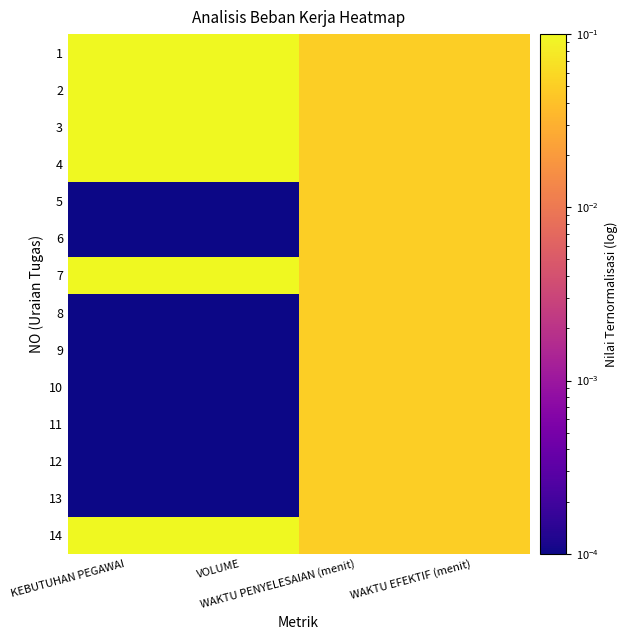

Reading right to left, transcribe all the data shown in this chart.

1: WAKTU EFEKTIF (menit)=0.1	WAKTU PENYELESAIAN (menit)=0.1	VOLUME=0.1	KEBUTUHAN PEGAWAI=0.1
2: WAKTU EFEKTIF (menit)=0.1	WAKTU PENYELESAIAN (menit)=0.1	VOLUME=0.1	KEBUTUHAN PEGAWAI=0.1
3: WAKTU EFEKTIF (menit)=0.1	WAKTU PENYELESAIAN (menit)=0.1	VOLUME=0.1	KEBUTUHAN PEGAWAI=0.1
4: WAKTU EFEKTIF (menit)=0.1	WAKTU PENYELESAIAN (menit)=0.1	VOLUME=0.1	KEBUTUHAN PEGAWAI=0.1
5: WAKTU EFEKTIF (menit)=0.1	WAKTU PENYELESAIAN (menit)=0.1	VOLUME=0.0	KEBUTUHAN PEGAWAI=0.0
6: WAKTU EFEKTIF (menit)=0.1	WAKTU PENYELESAIAN (menit)=0.1	VOLUME=0.0	KEBUTUHAN PEGAWAI=0.0
7: WAKTU EFEKTIF (menit)=0.1	WAKTU PENYELESAIAN (menit)=0.1	VOLUME=0.1	KEBUTUHAN PEGAWAI=0.1
8: WAKTU EFEKTIF (menit)=0.1	WAKTU PENYELESAIAN (menit)=0.1	VOLUME=0.0	KEBUTUHAN PEGAWAI=0.0
9: WAKTU EFEKTIF (menit)=0.1	WAKTU PENYELESAIAN (menit)=0.1	VOLUME=0.0	KEBUTUHAN PEGAWAI=0.0
10: WAKTU EFEKTIF (menit)=0.1	WAKTU PENYELESAIAN (menit)=0.1	VOLUME=0.0	KEBUTUHAN PEGAWAI=0.0
11: WAKTU EFEKTIF (menit)=0.1	WAKTU PENYELESAIAN (menit)=0.1	VOLUME=0.0	KEBUTUHAN PEGAWAI=0.0
12: WAKTU EFEKTIF (menit)=0.1	WAKTU PENYELESAIAN (menit)=0.1	VOLUME=0.0	KEBUTUHAN PEGAWAI=0.0
13: WAKTU EFEKTIF (menit)=0.1	WAKTU PENYELESAIAN (menit)=0.1	VOLUME=0.0	KEBUTUHAN PEGAWAI=0.0
14: WAKTU EFEKTIF (menit)=0.1	WAKTU PENYELESAIAN (menit)=0.1	VOLUME=0.1	KEBUTUHAN PEGAWAI=0.1